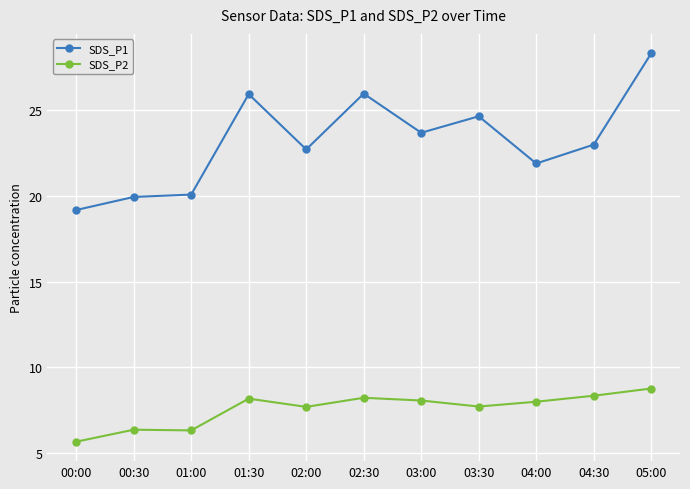

List the series in order of their overall mean, lowest first.

SDS_P2, SDS_P1